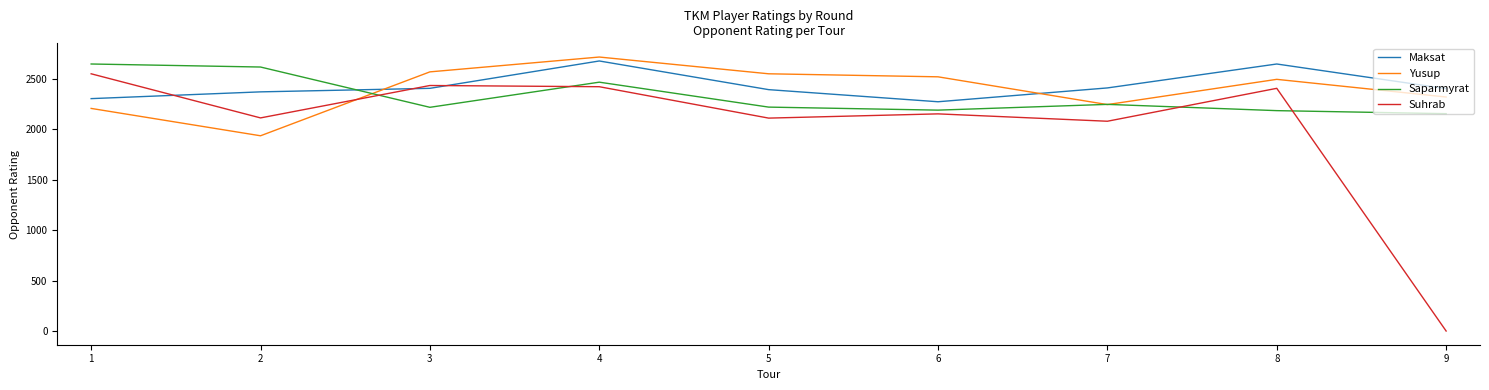

How many lines are shown in the chart?

4